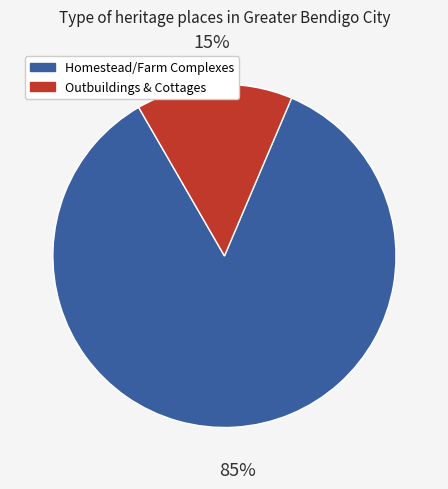

To the nearest percent, what portion does Outbuildings & Cottages represent?

15%